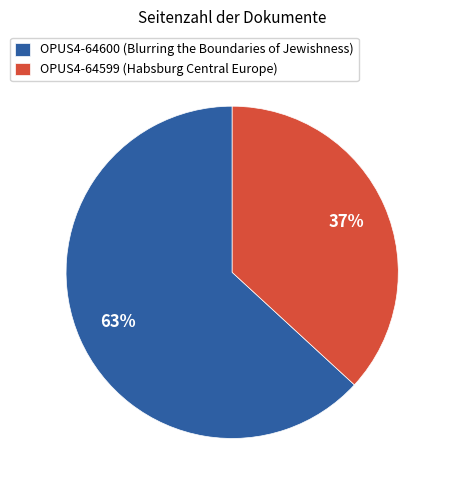

Is it true that OPUS4-64599 is 37% of the pie?

True